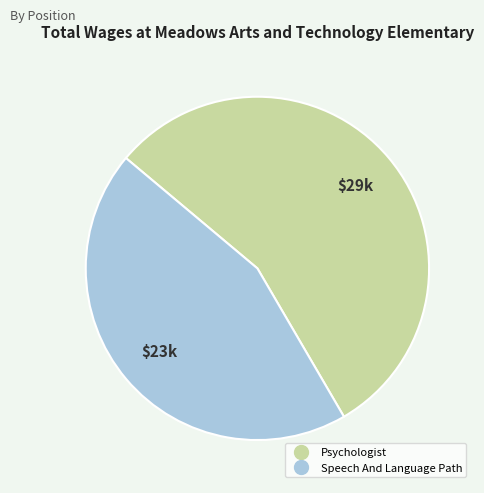

Which slice is the smallest?

Speech And Language Path